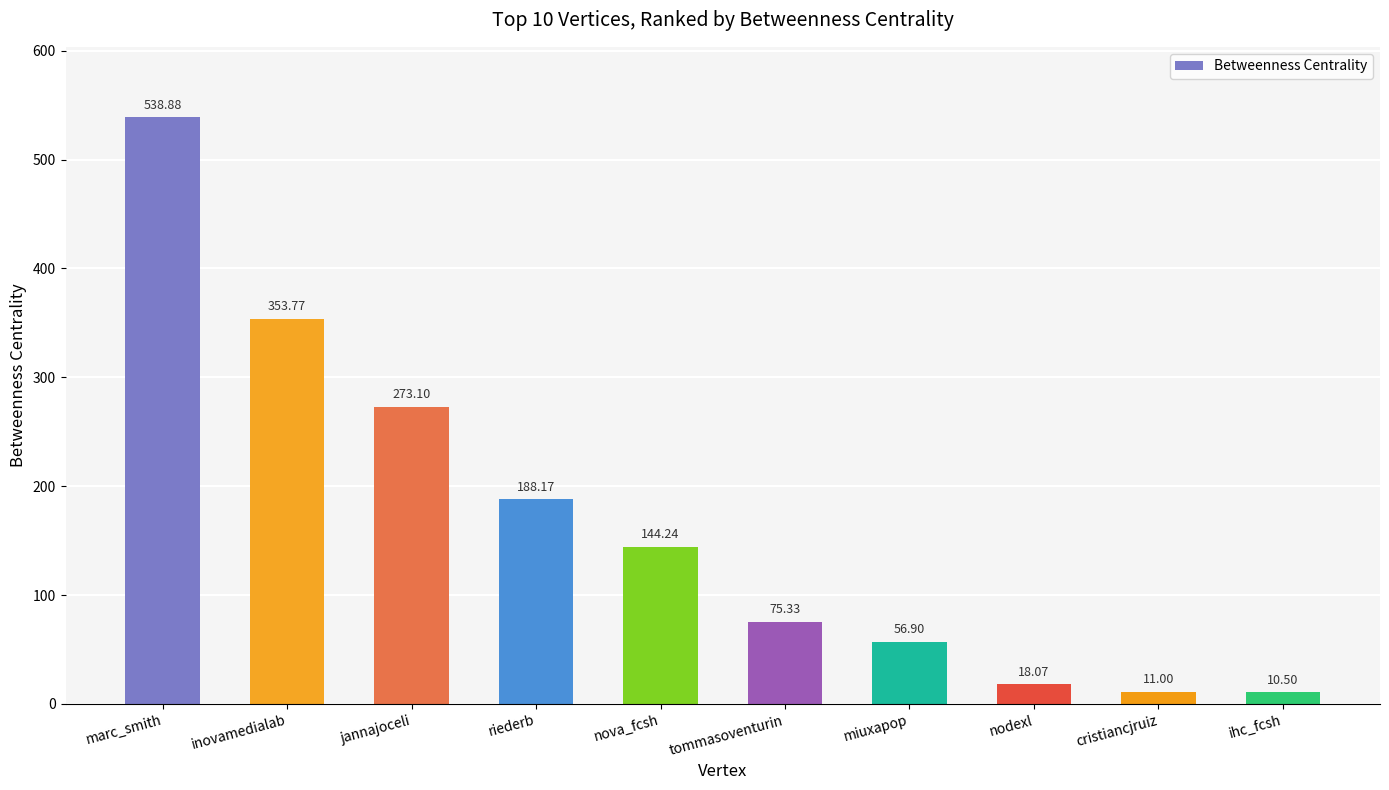

Is it true that the value at nova_fcsh is 92.2?

False